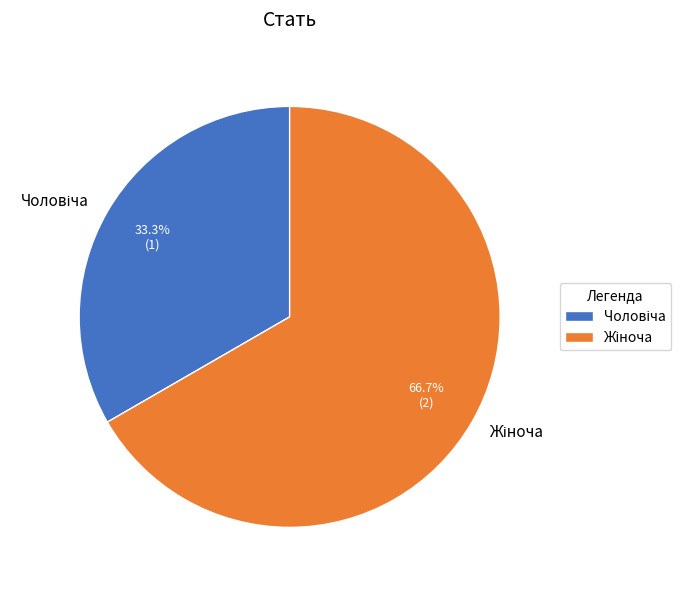

Does any single category account for the majority?

Yes